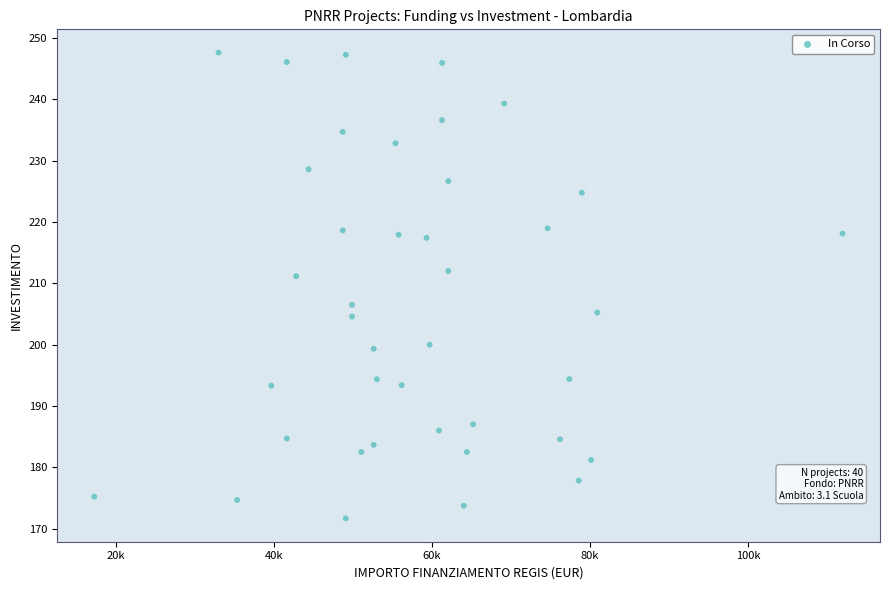

What is the range of X values (max minus min)?

94665.7